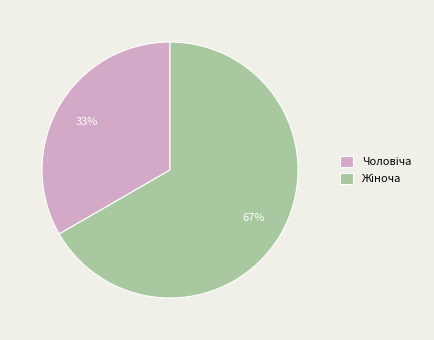

Is there any slice that represents more than half of the pie?

Yes